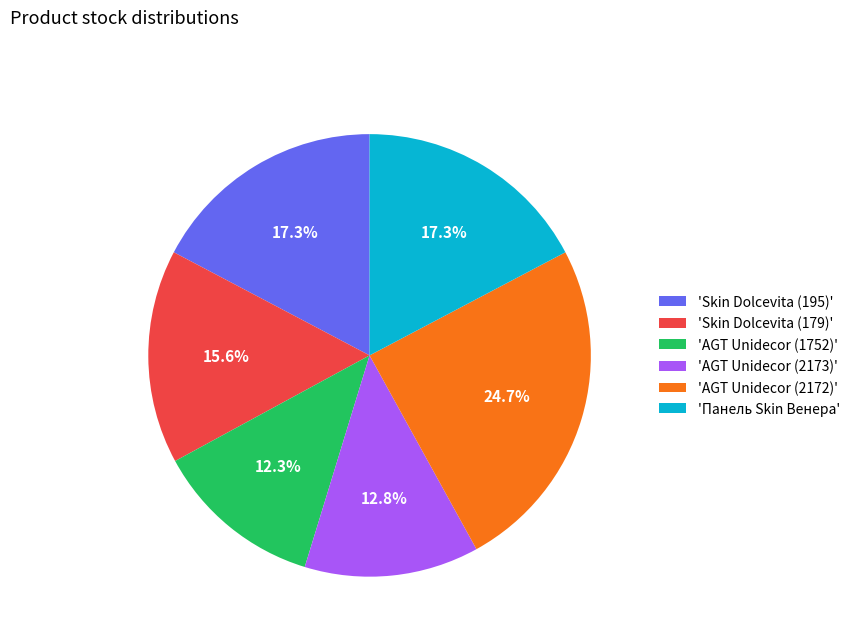

How many segments does this pie chart have?

6